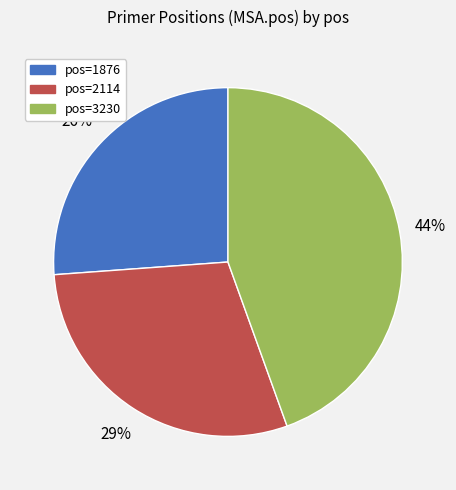

To the nearest percent, what is the difference between the largest and smallest slice percentages?

18%